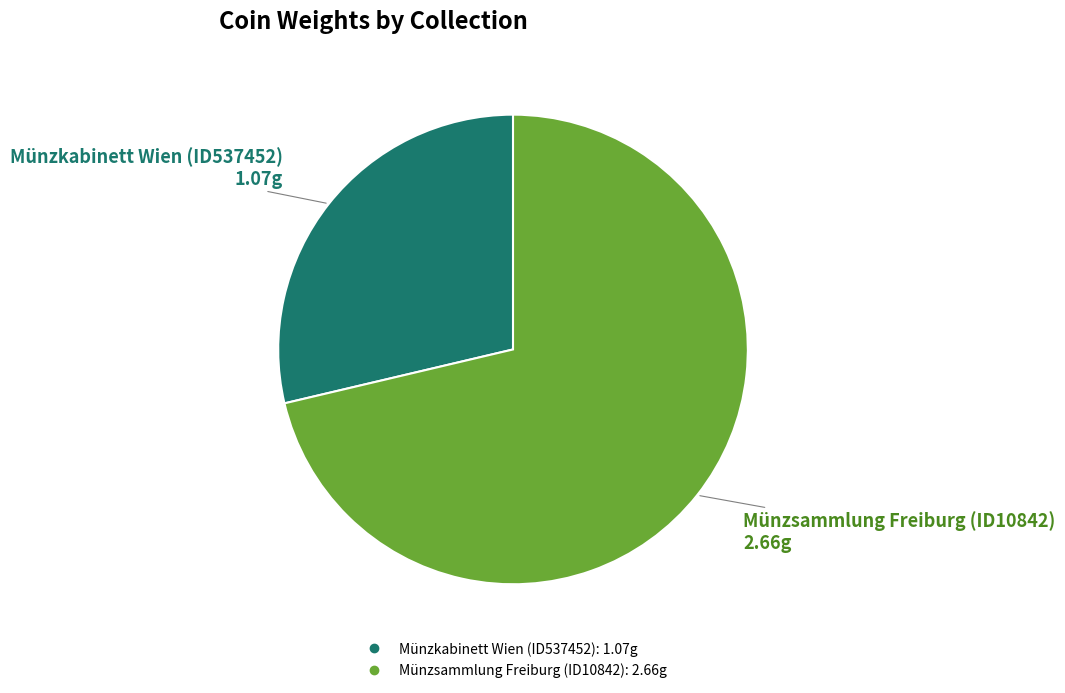

Which category has the biggest portion of the pie?

Münzsammlung Freiburg (ID10842)